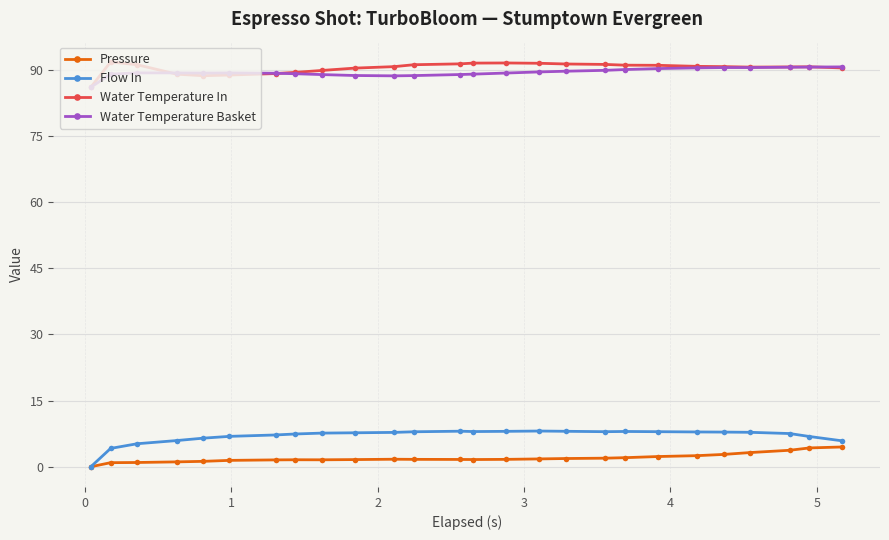

What is the value of the Water Temperature Basket point at the 12th from the left?

88.6